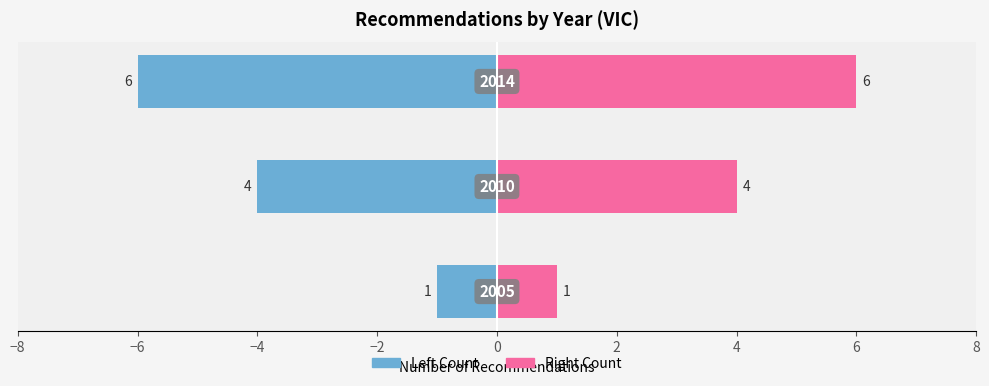

How many bars are there in total?

6